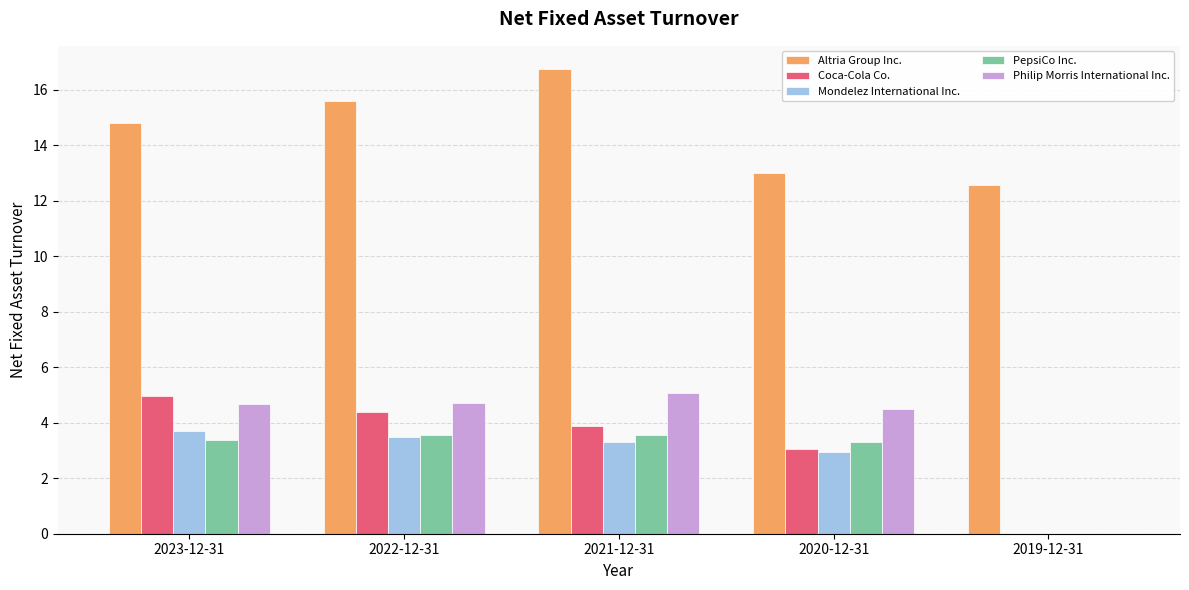

At which label is Coca-Cola Co. closest to 2?

2020-12-31